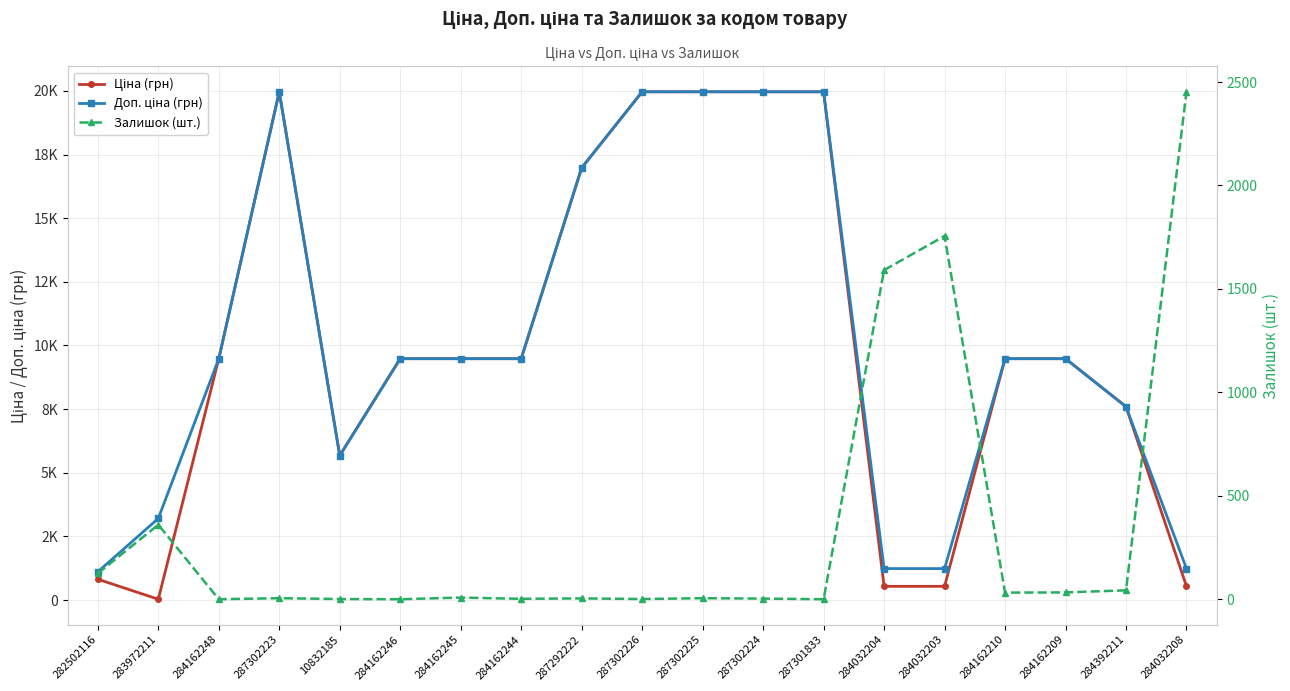

Is it true that Залишок (шт.) equals 1.7 at 287302226?

False